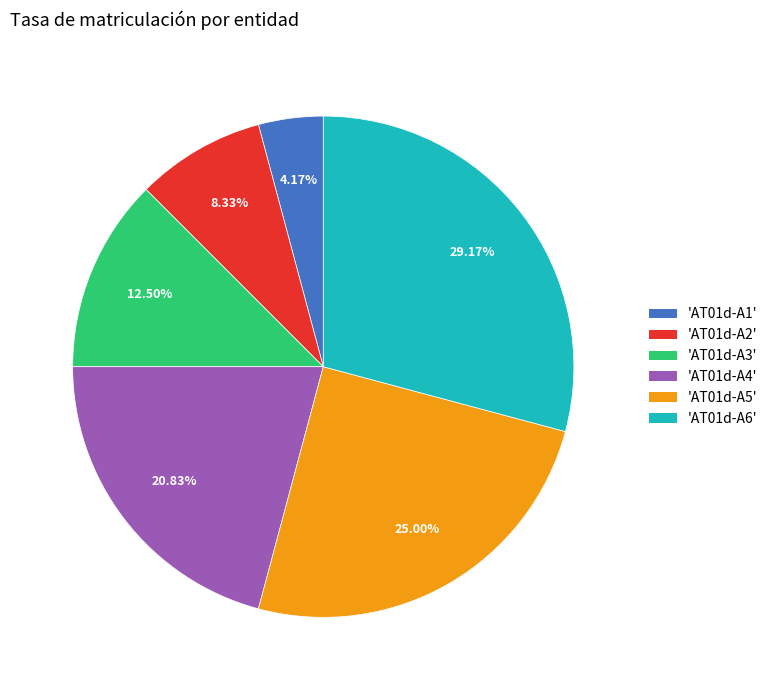

How many segments does this pie chart have?

6